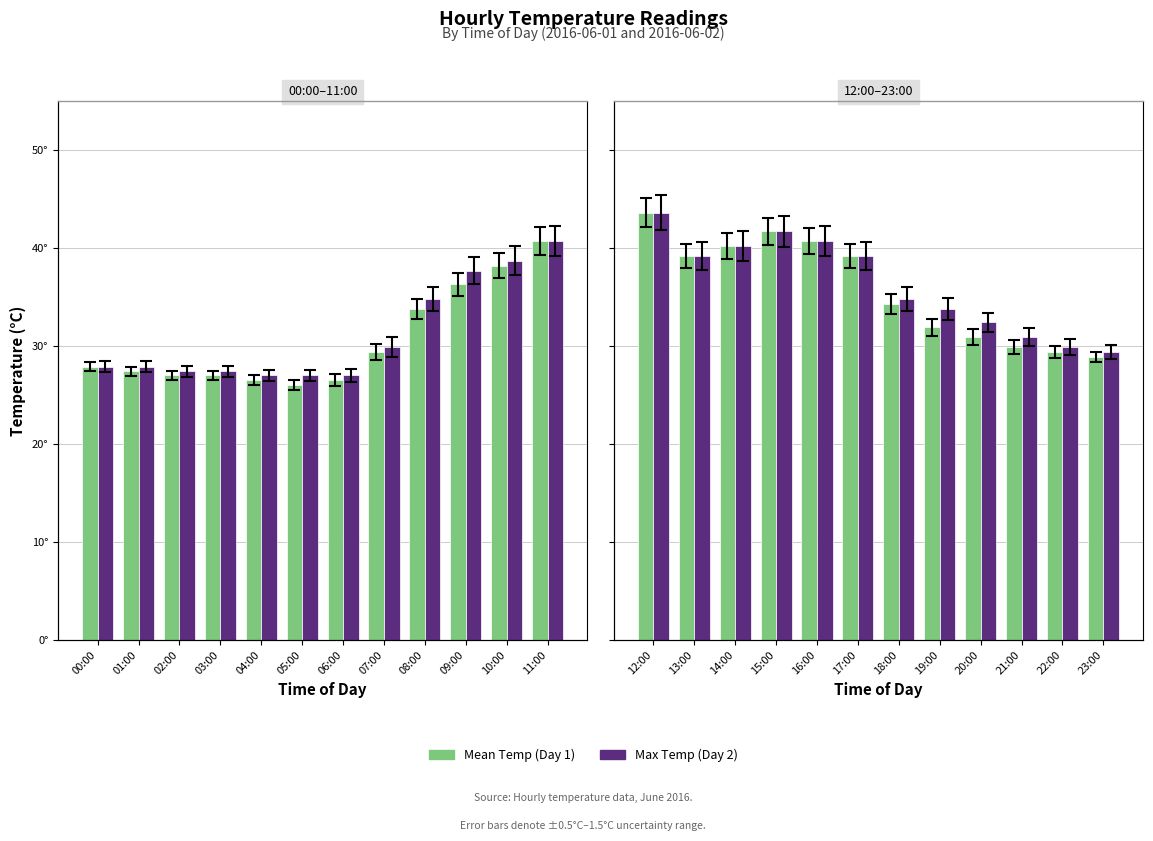

Is it true that Mean Temp equals 26.2 at 12:00?

False